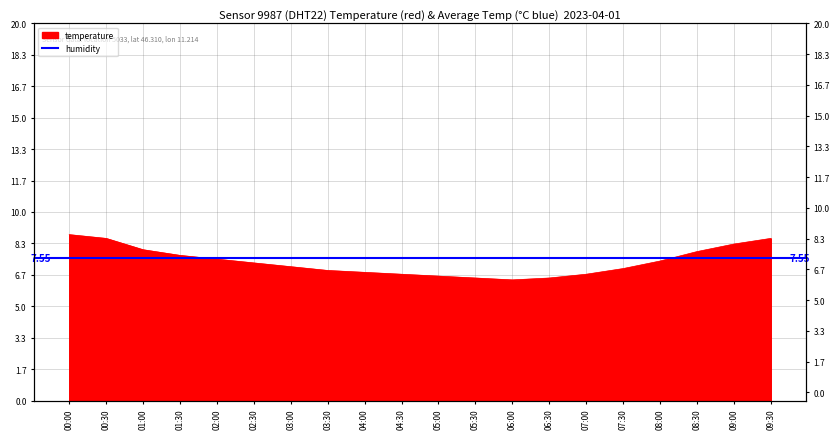

The value at 07:00 is 6.7. True or false?

True